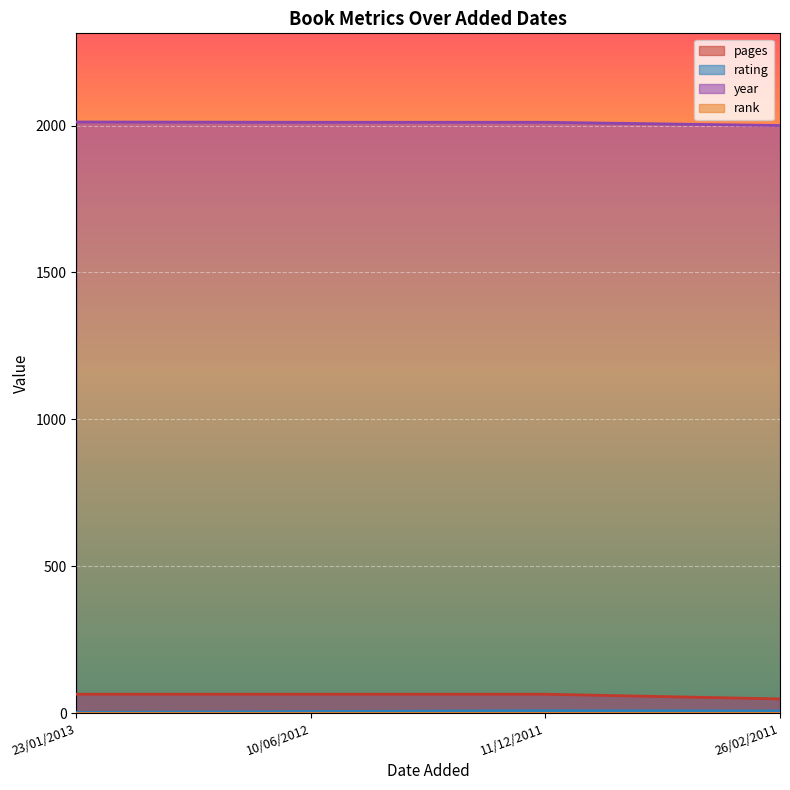

What is the smallest value displayed?

1